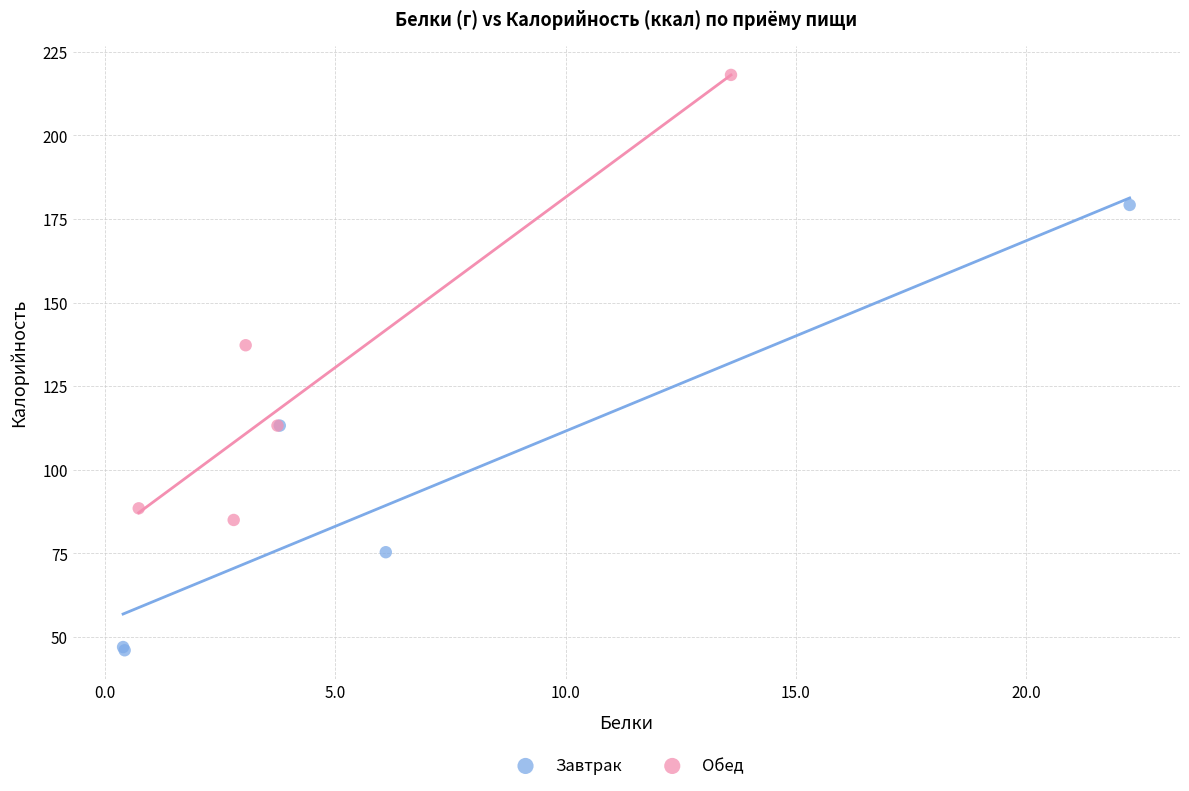

What are all the series names shown in the legend?

Завтрак, Обед